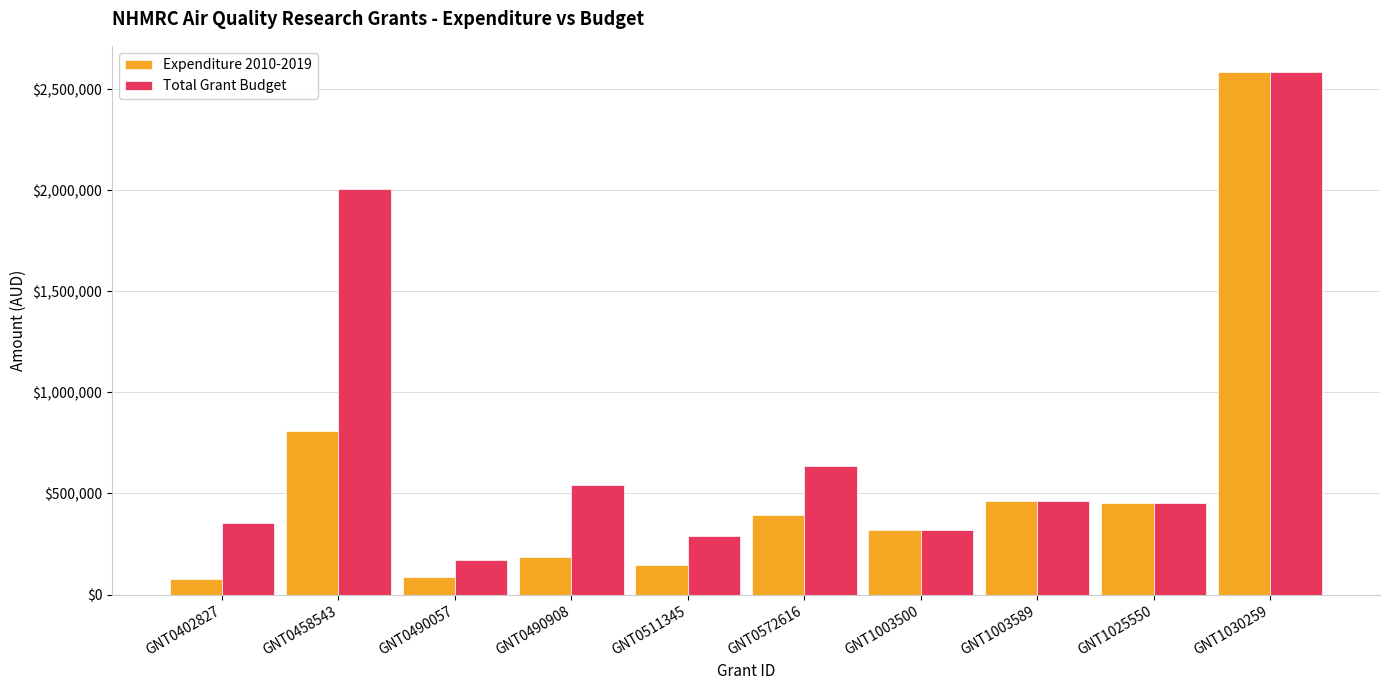

What is the average value of the Expenditure 2010-2019 series?

550837.3